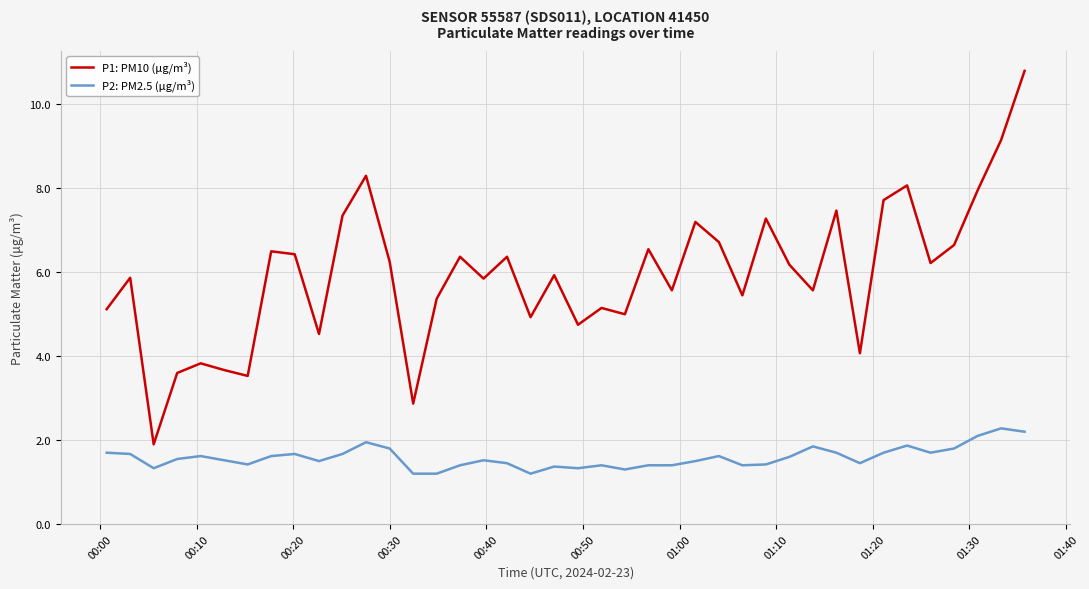

Which series has the largest range (max minus min)?

P1: PM10 (μg/m³)